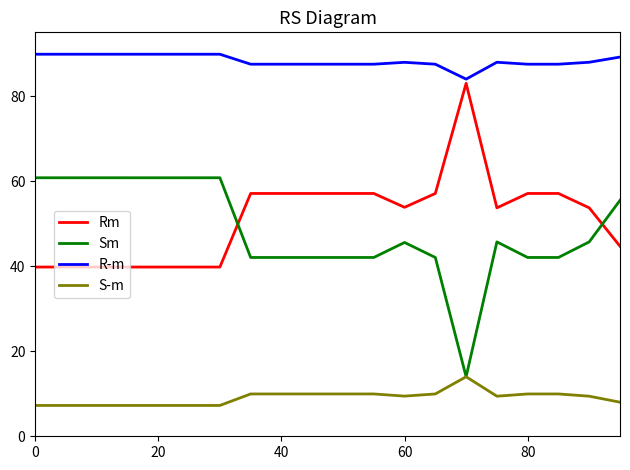

What is the lowest value of the R-m series?

84.0